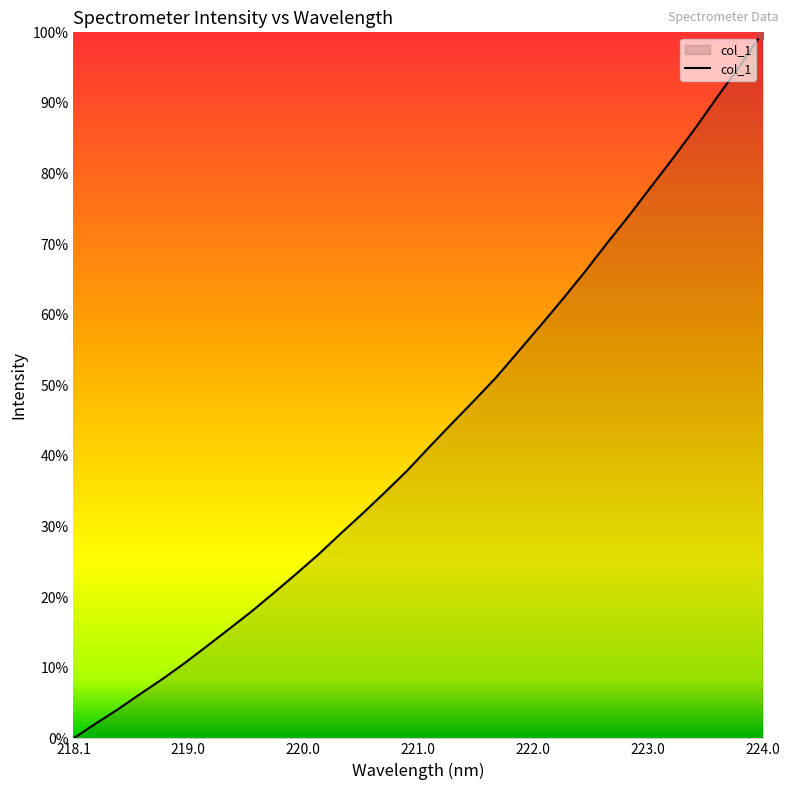

Does the chart have visible grid lines?

No